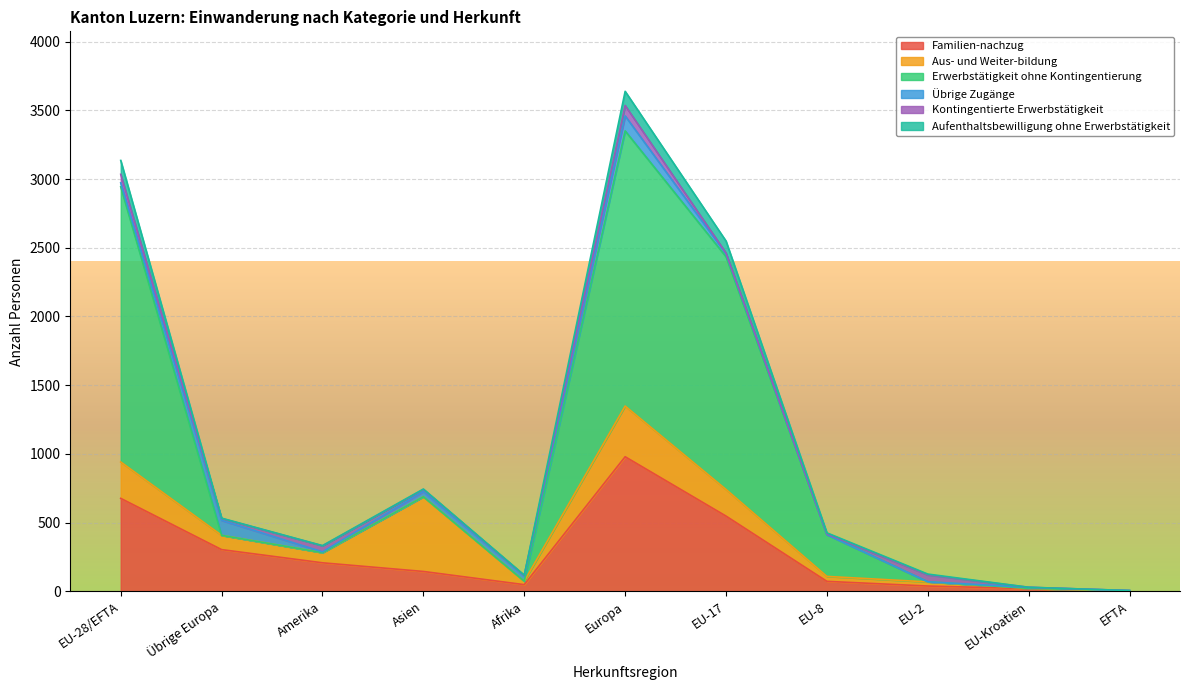

True or false: Erwerbstätigkeit ohne Kontingentierung and Aufenthaltsbewilligung ohne Erwerbstätigkeit intersect in this chart.

False